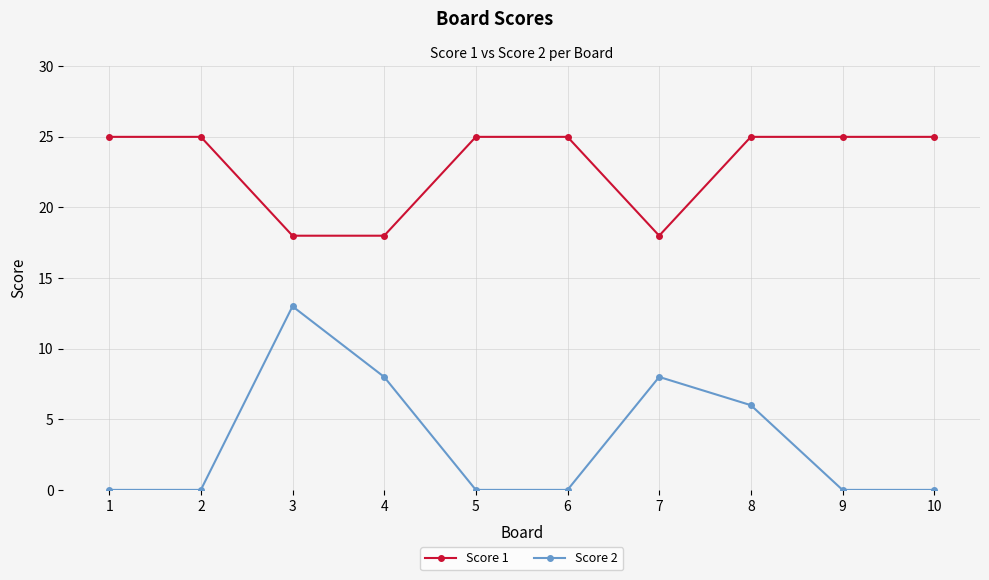

What is the maximum value for Score 2?

13